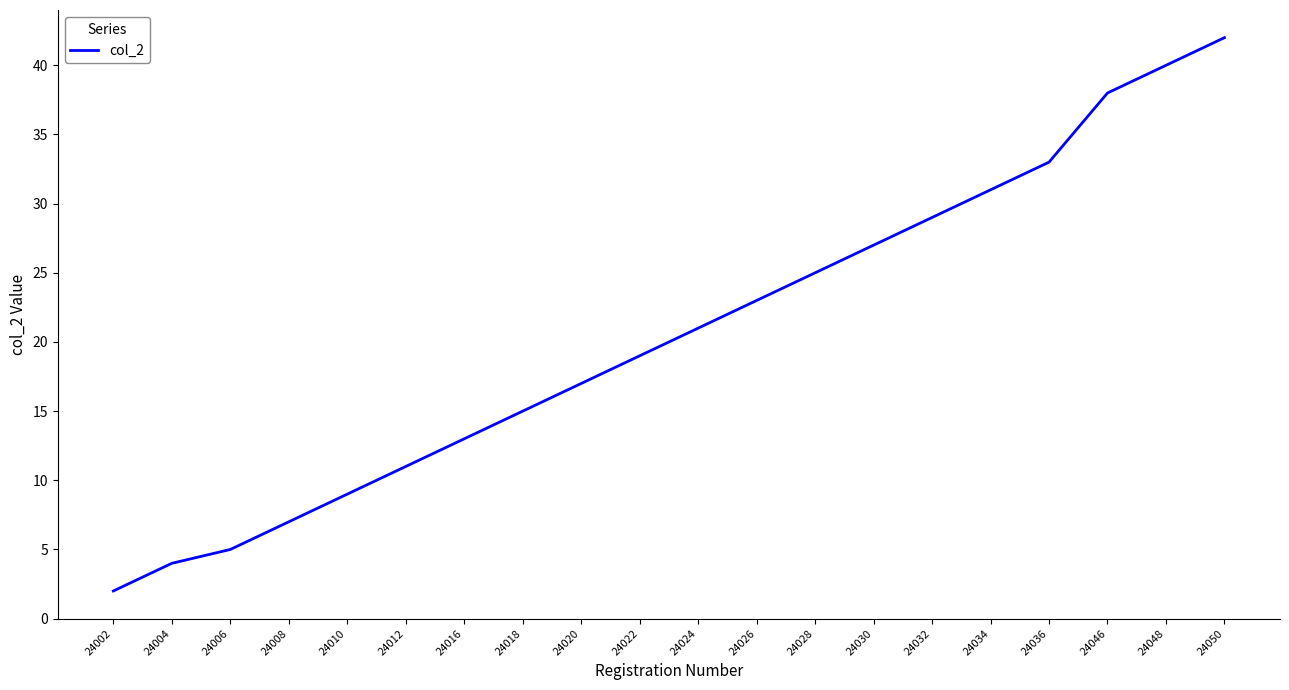

What is the minimum value shown in the chart?

2